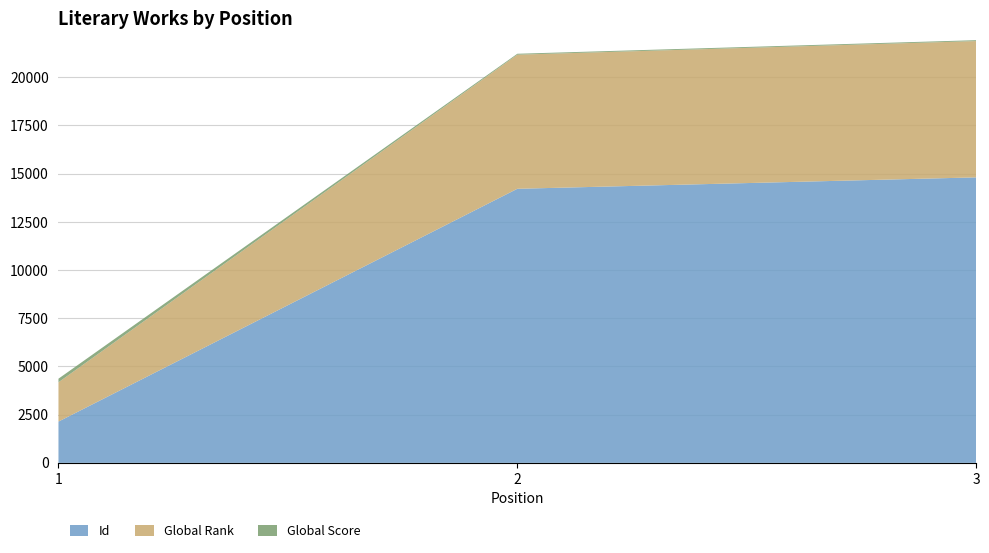

Reading right to left, transcribe all the data shown in this chart.

Global Score: 47	48	186
Global Rank: 7070	6956	2039
Id: 14809	14217	2141